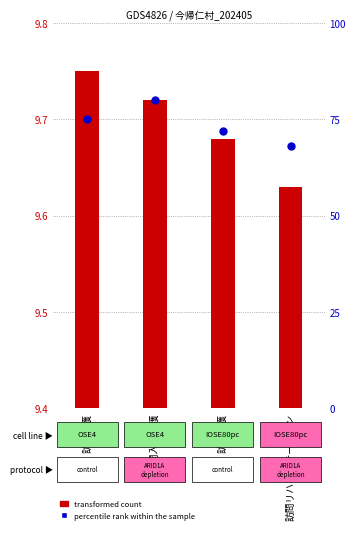

Which series contains the highest Y value?

percentile rank within the sample